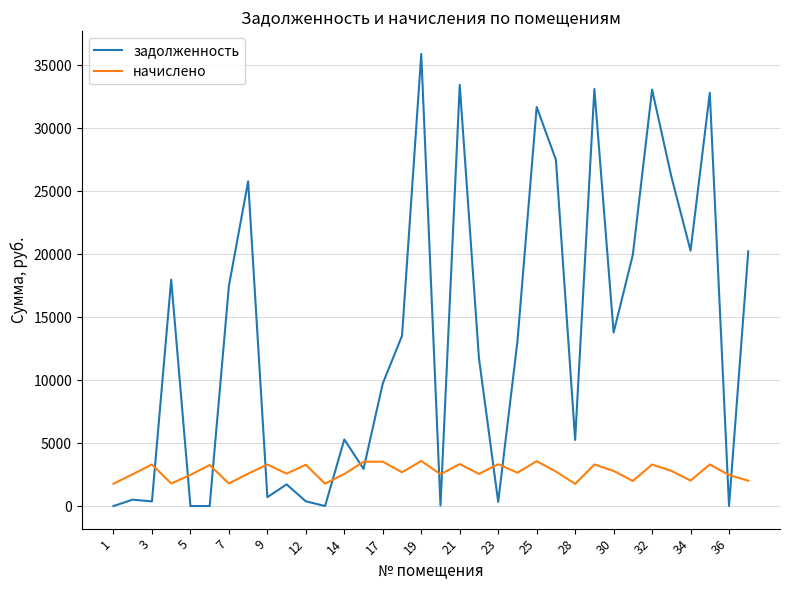

Which series has the widest spread of values?

задолженность